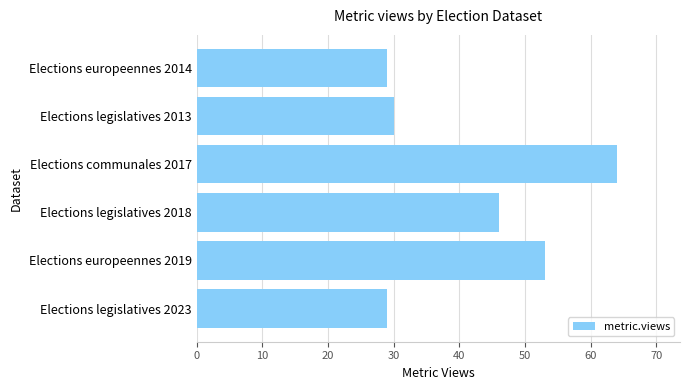

True or false: the data shows 53 at Elections europeennes 2019.

True